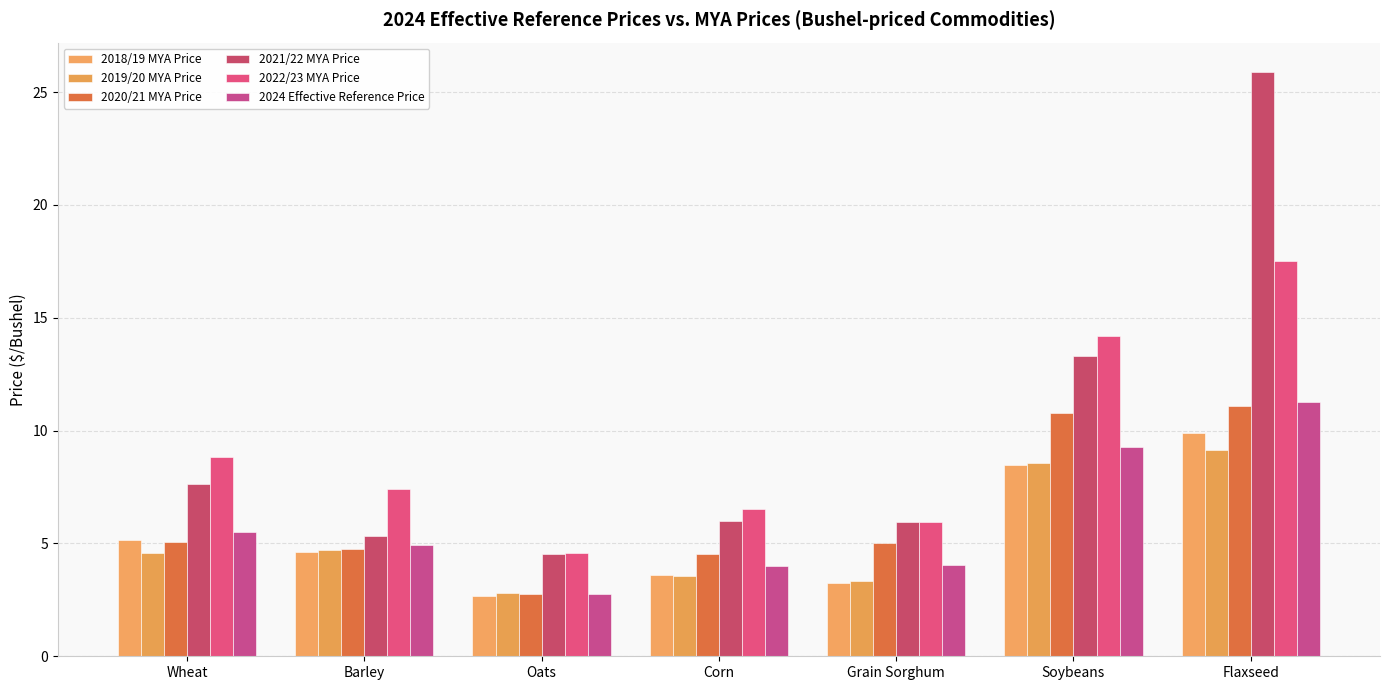

What is the spread (max minus min) of values at Oats?

1.9